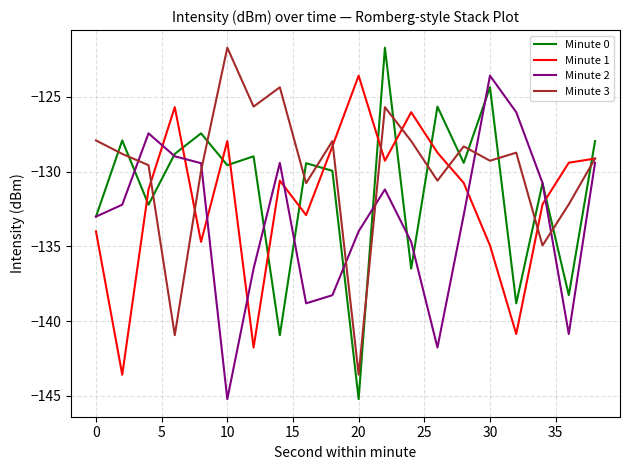

What is the maximum value shown in the chart?

-121.7